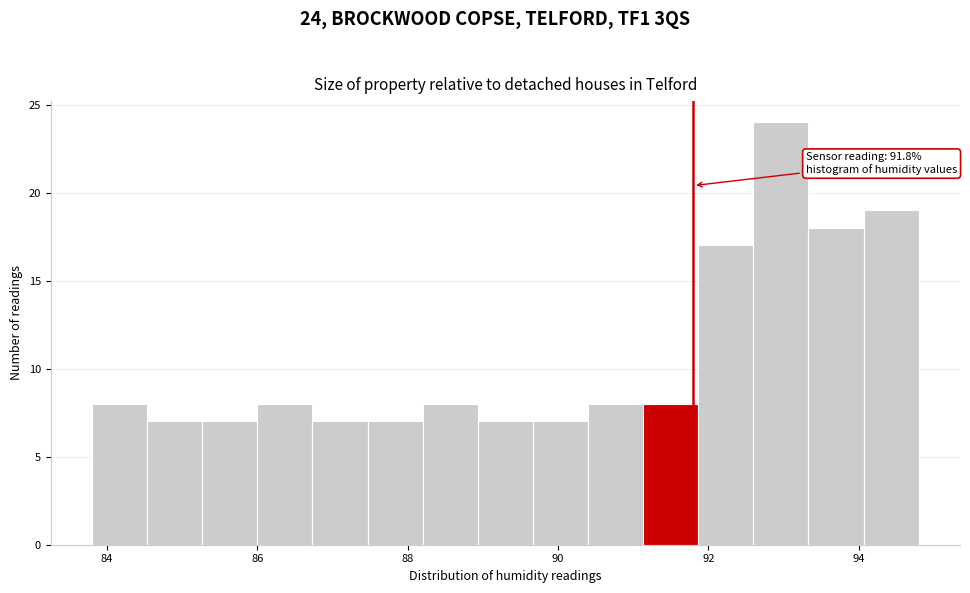

Around what value on the x-axis is the tallest bar? Give the approximate position of its centre, as read against the axis.

93.0